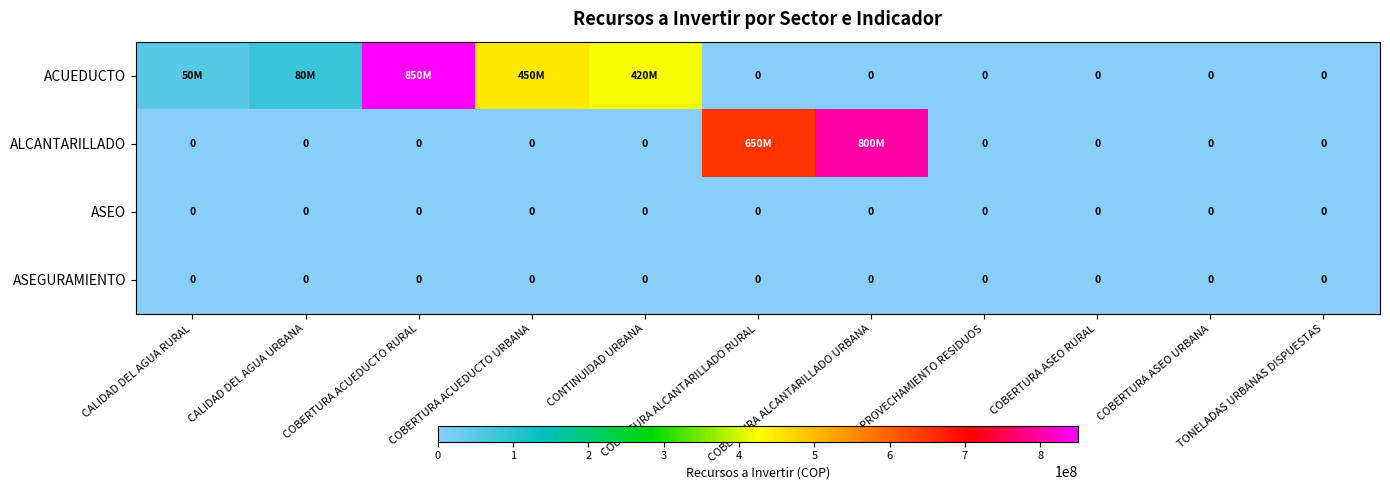

What is the sum of all ACUEDUCTO values?

1850000000